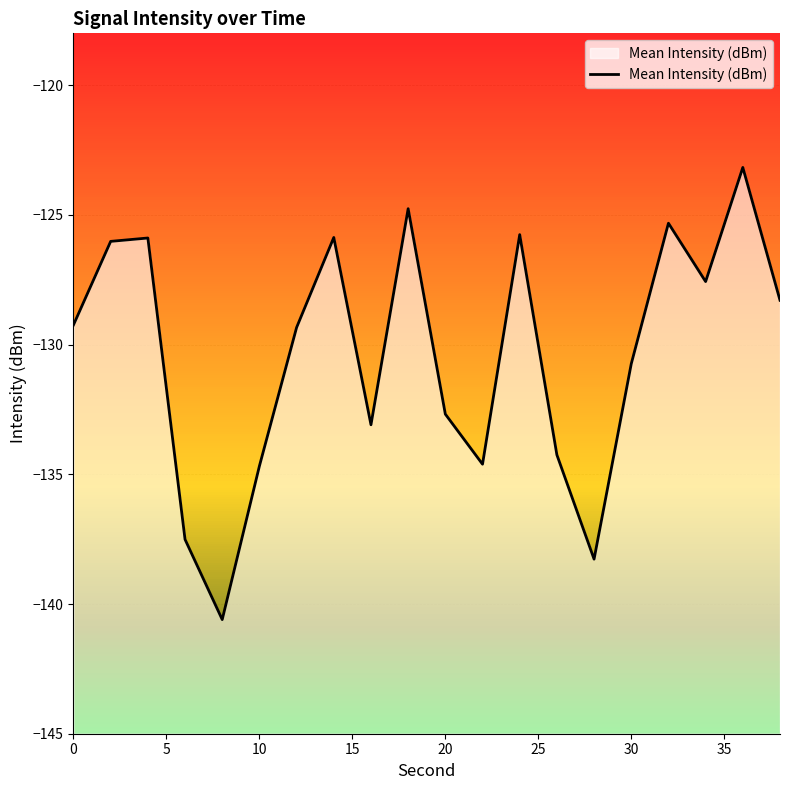

Is it true that Mean Intensity (dBm) equals -70.8 at 10?

False